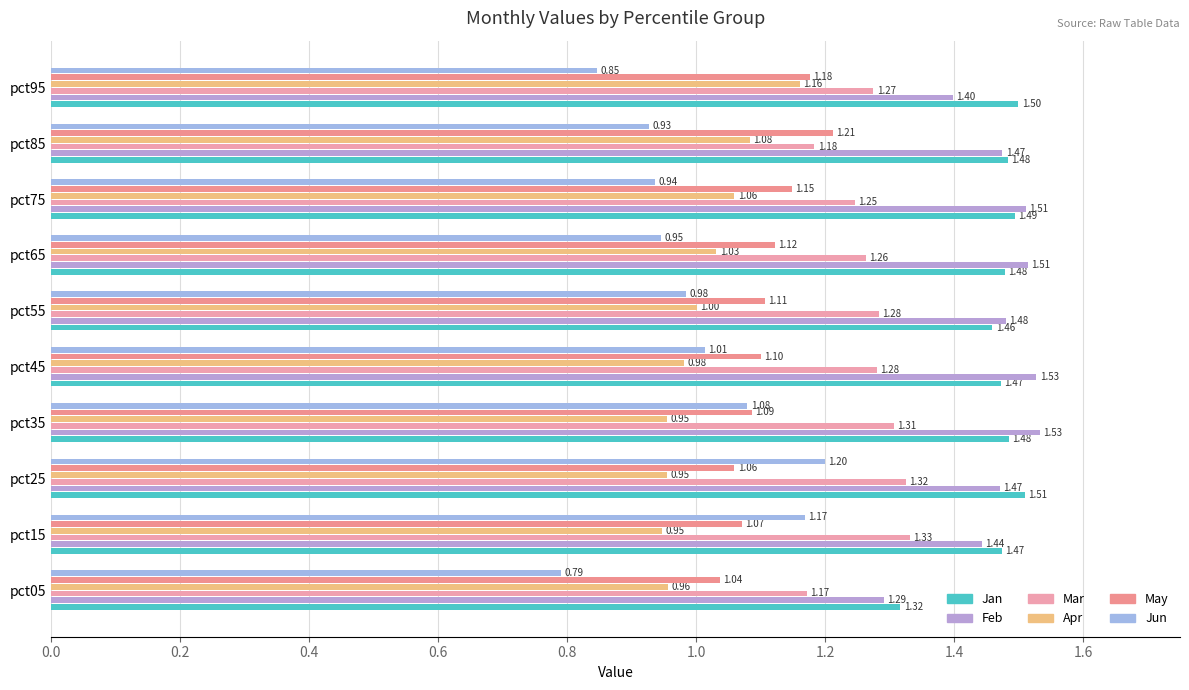

Reading left to right, transcribe all the data shown in this chart.

Jan: 1.3	1.5	1.5	1.5	1.5	1.5	1.5	1.5	1.5	1.5
Feb: 1.3	1.4	1.5	1.5	1.5	1.5	1.5	1.5	1.5	1.4
Mar: 1.2	1.3	1.3	1.3	1.3	1.3	1.3	1.2	1.2	1.3
Apr: 1.0	0.9	1.0	1.0	1.0	1.0	1.0	1.1	1.1	1.2
May: 1.0	1.1	1.1	1.1	1.1	1.1	1.1	1.1	1.2	1.2
Jun: 0.8	1.2	1.2	1.1	1.0	1.0	0.9	0.9	0.9	0.8